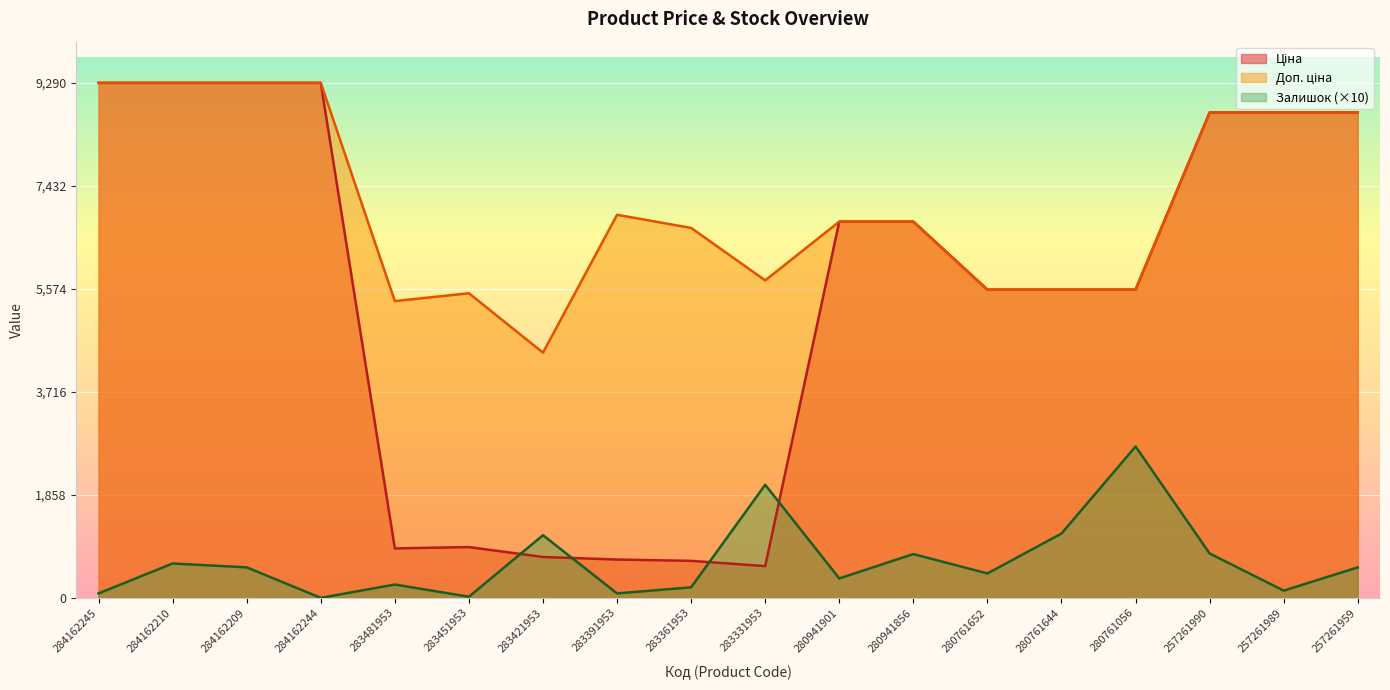

Is it true that Доп. ціна equals 9290.5 at 284162245?

True